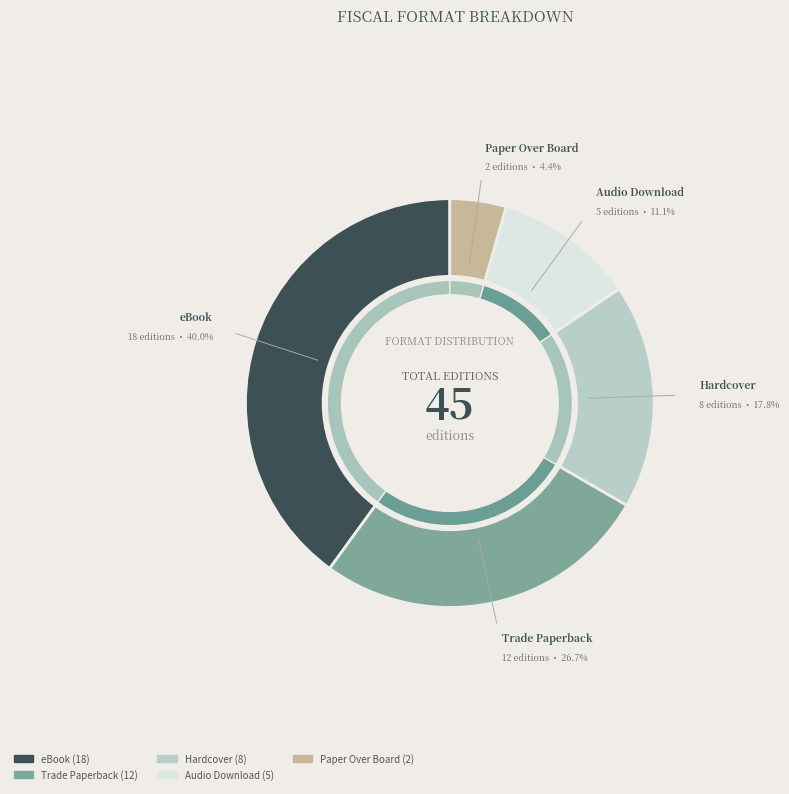

How many slices are in this pie chart?

5